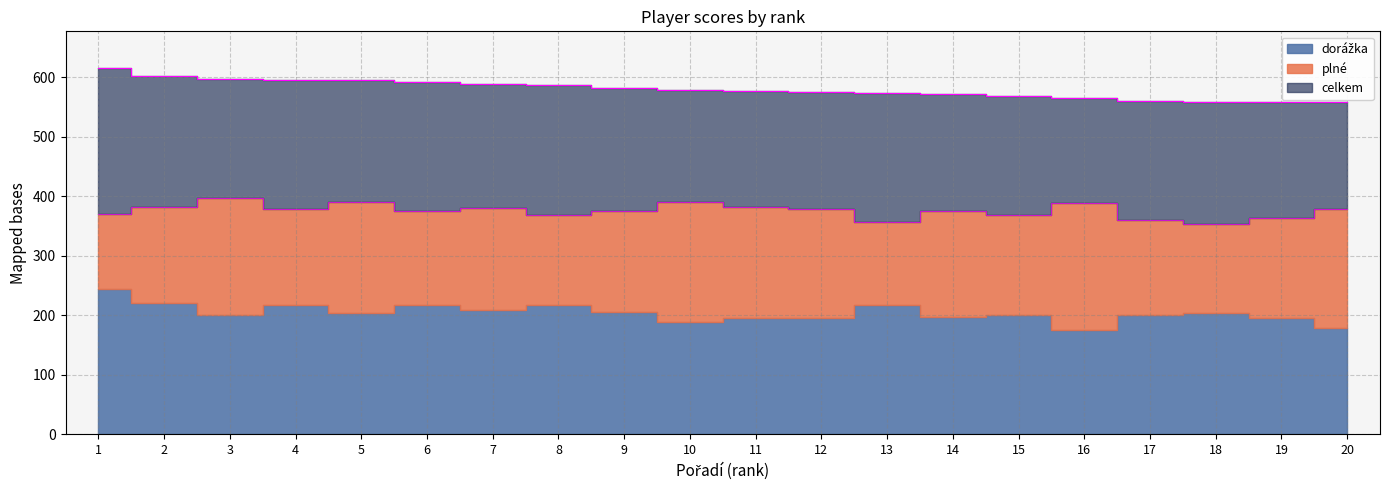

At which category is the sum across all series the highest?

3